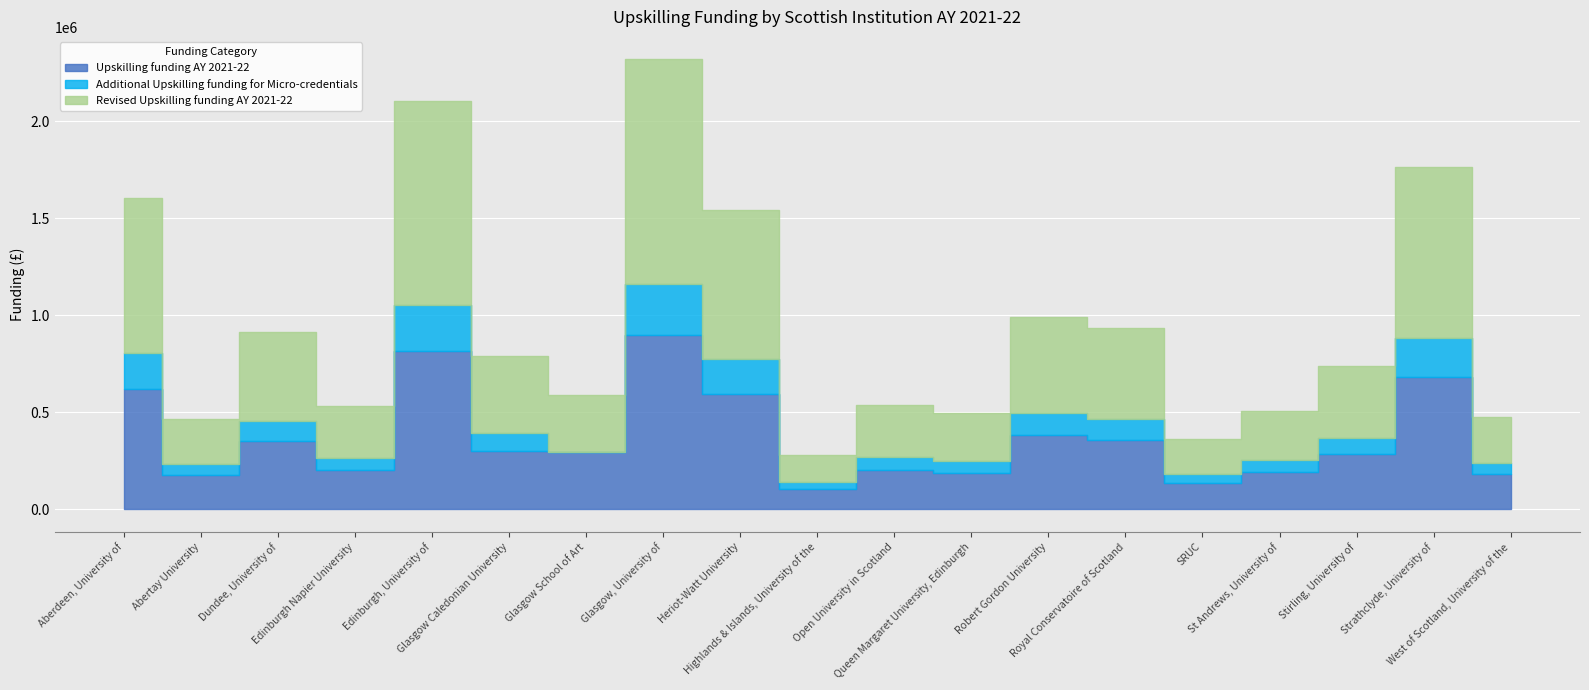

What is the sum of all Additional Upskilling funding for Micro-credentials values?

2000000